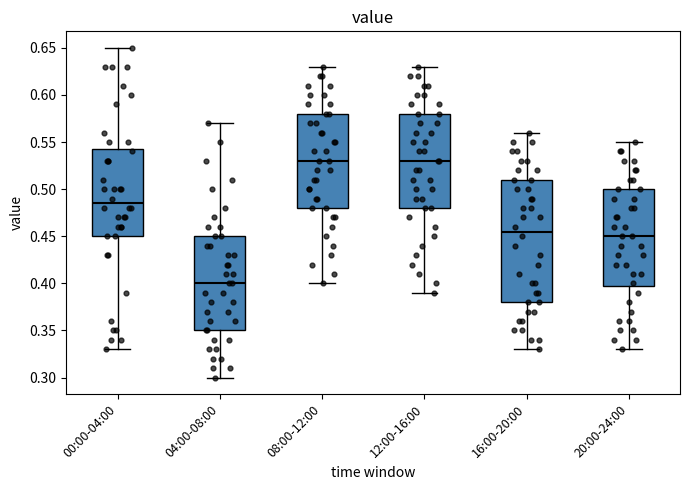

Which box is the tallest, from its lower edge to its upper edge?

16:00-20:00